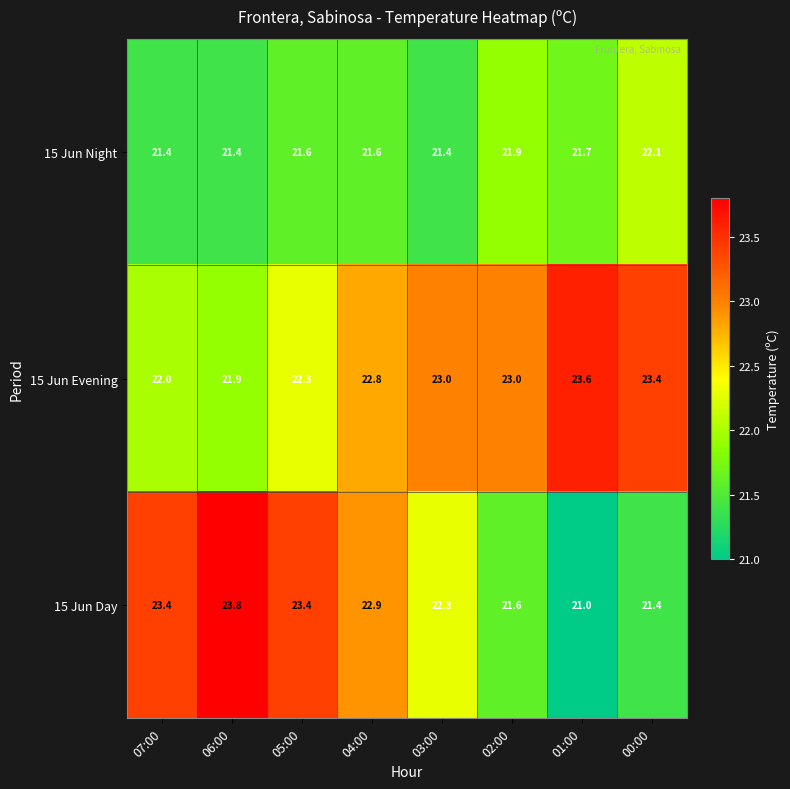

Which label corresponds to the largest value in the chart?

06:00